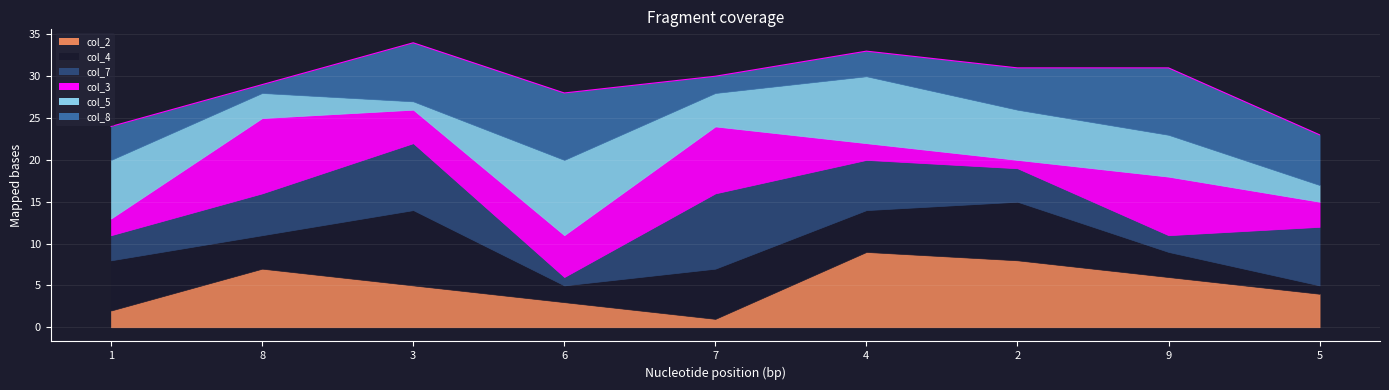

At which category does col_2 reach its first local peak?

8